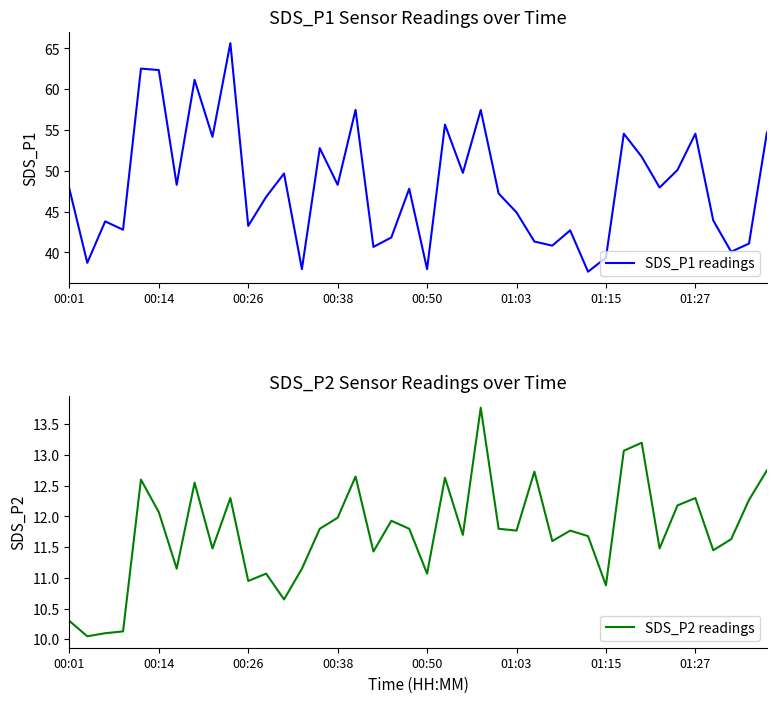

What is the lowest value of the SDS_P1 readings series?

37.6